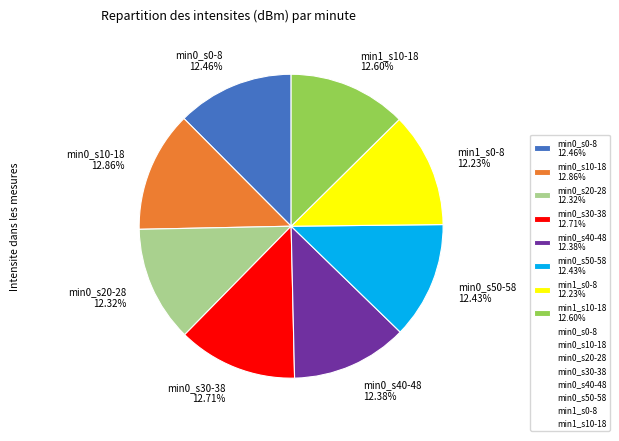

How many segments does this pie chart have?

8